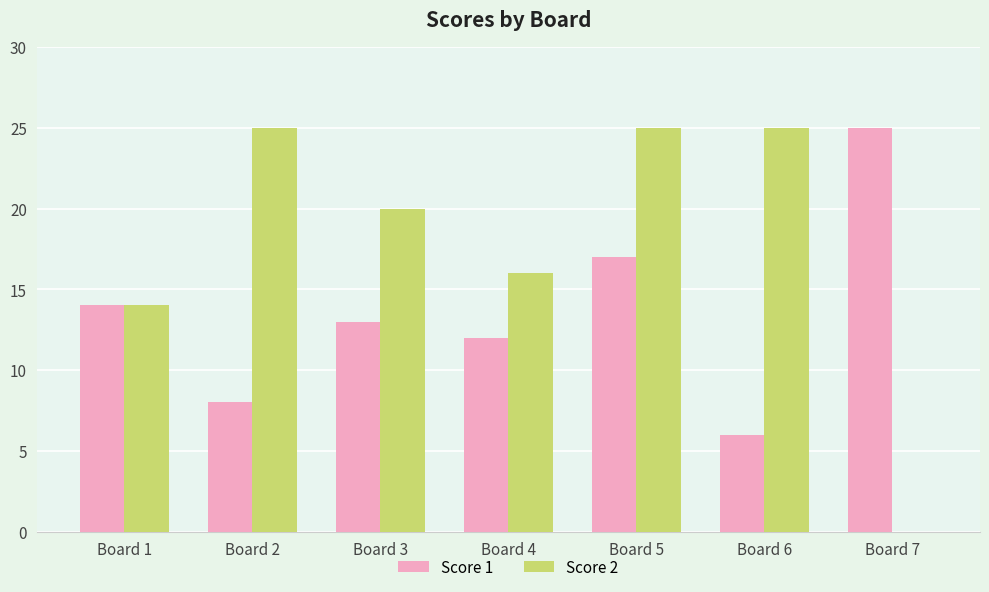

What is the maximum value for Score 1?

25